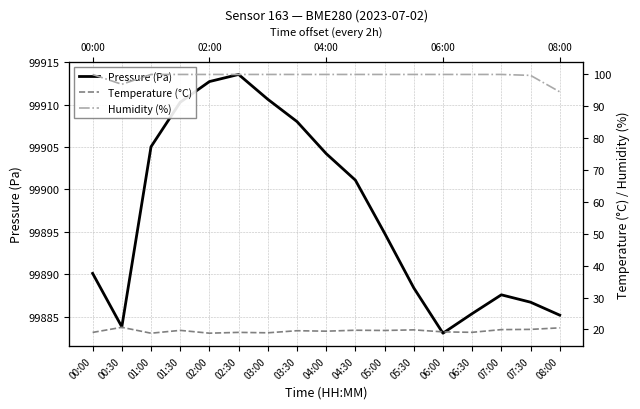

Reading right to left, extract all data points from this chart.

Pressure (Pa): 08:00=99885.2	07:30=99886.7	07:00=99887.6	06:30=99885.3	06:00=99883.0	05:30=99888.4	05:00=99894.8	04:30=99901.1	04:00=99904.2	03:30=99908.0	03:00=99910.6	02:30=99913.6	02:00=99912.7	01:30=99910.3	01:00=99905.0	00:30=99883.8	00:00=99890.1
Temperature (°C): 08:00=20.5	07:30=20.0	07:00=20.0	06:30=19.1	06:00=19.2	05:30=19.9	05:00=19.7	04:30=19.8	04:00=19.5	03:30=19.6	03:00=19.0	02:30=19.1	02:00=18.8	01:30=19.7	01:00=18.8	00:30=20.7	00:00=19.1
Humidity (%): 08:00=94.5	07:30=99.7	07:00=100.0	06:30=100.0	06:00=100.0	05:30=100.0	05:00=100.0	04:30=100.0	04:00=100.0	03:30=100.0	03:00=100.0	02:30=100.0	02:00=100.0	01:30=100.0	01:00=100.0	00:30=96.9	00:00=100.0